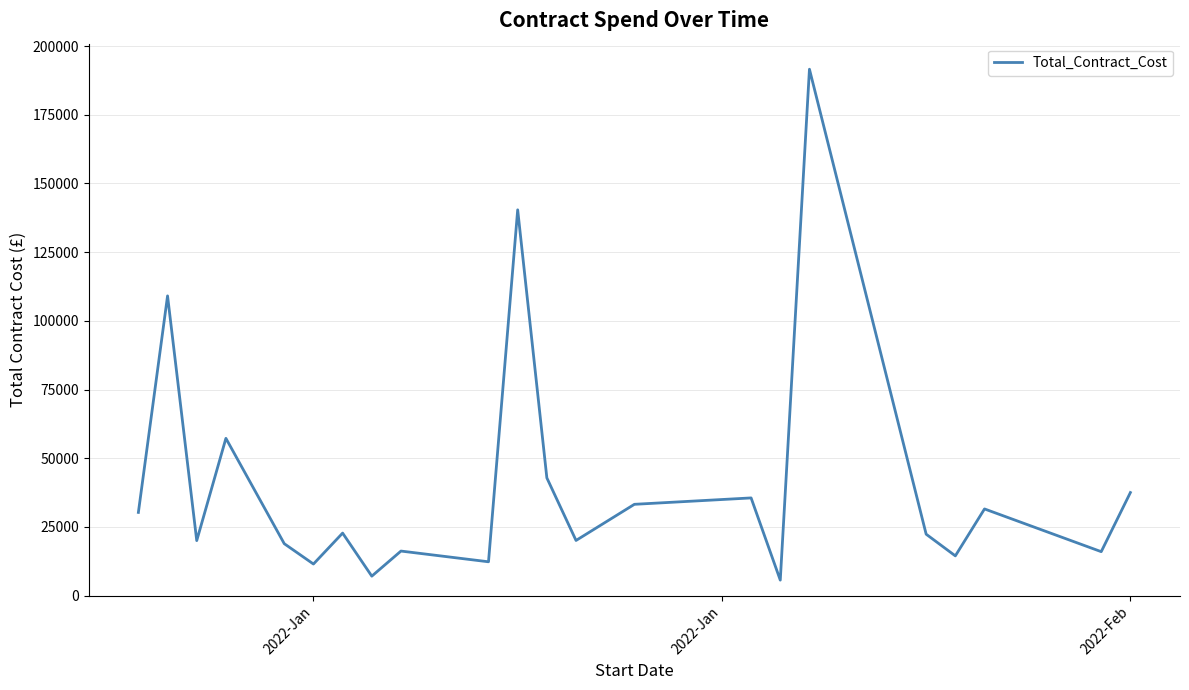

True or false: there are more than 0 points higher than both neighbors.

True